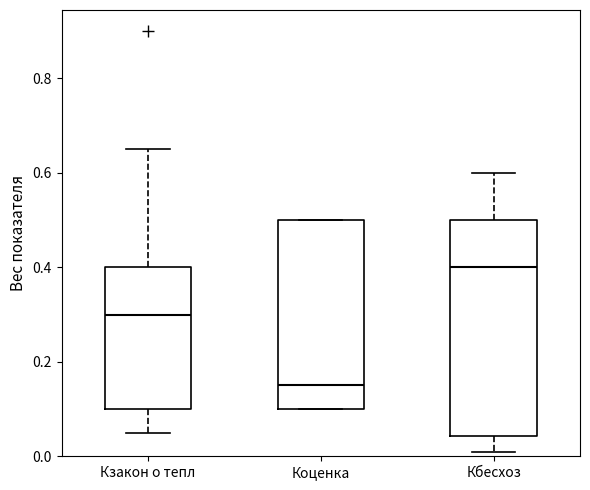

Reading left to right, read every box against the y-axis: the position of its median line, the range the box covers, and the ends of its whiskers. The values are not printed on the chart, so give them approximately, as read against the axis.

Кзакон о тепл: median 0.30, box 0.10 to 0.40, whiskers 0.06 to 0.66
Коценка: median 0.16, box 0.10 to 0.50, whiskers 0.10 to 0.50
Кбесхоз: median 0.40, box 0.04 to 0.50, whiskers 0.02 to 0.60